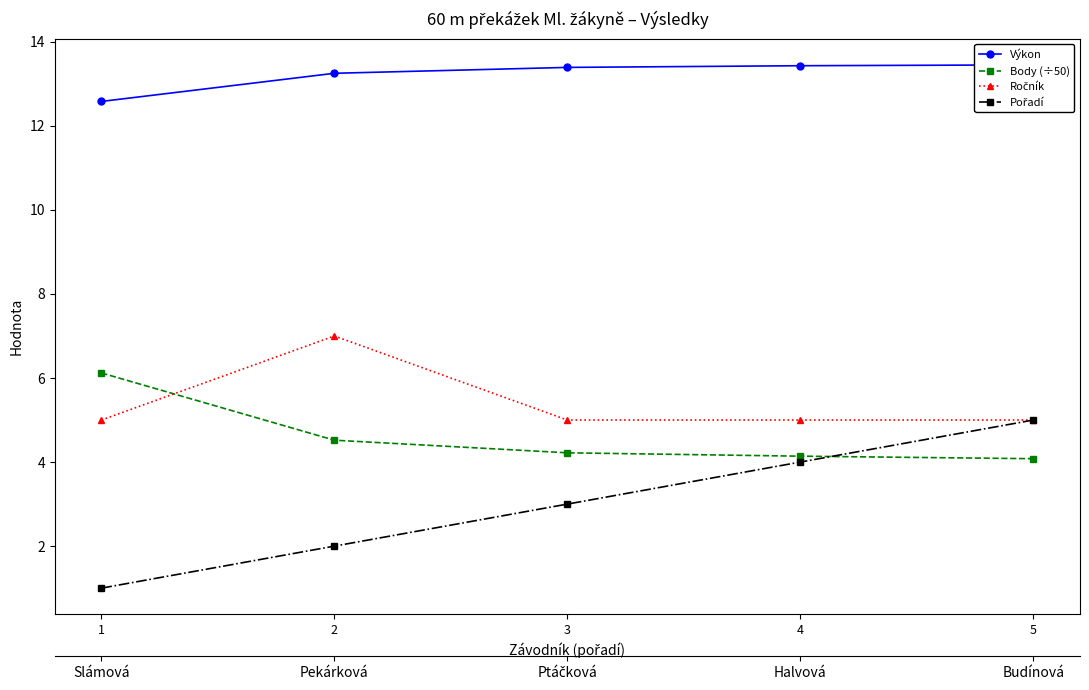

The value of Ročník at 5 is 5.0. True or false?

True